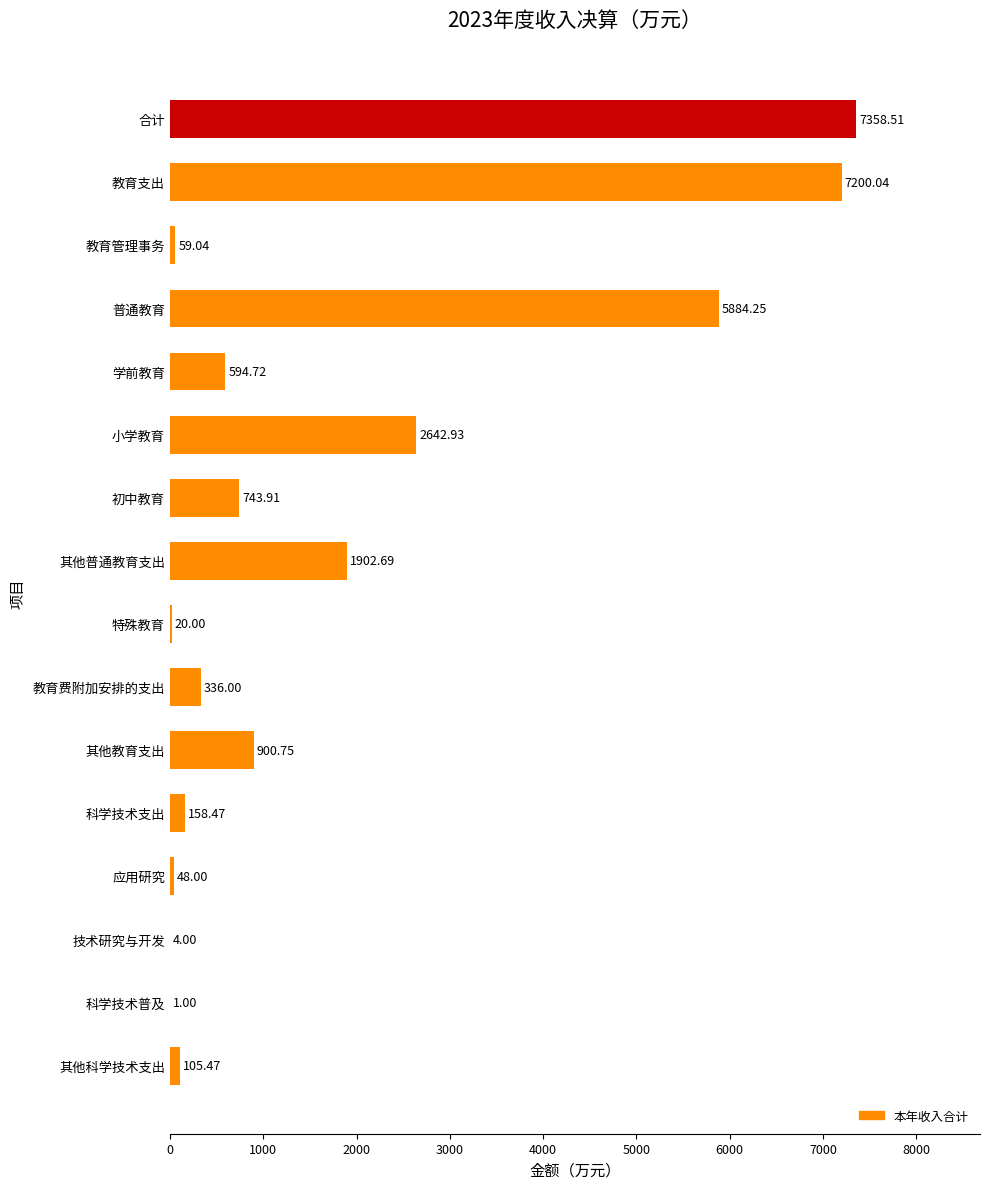

What is the sum of all values?

27959.8